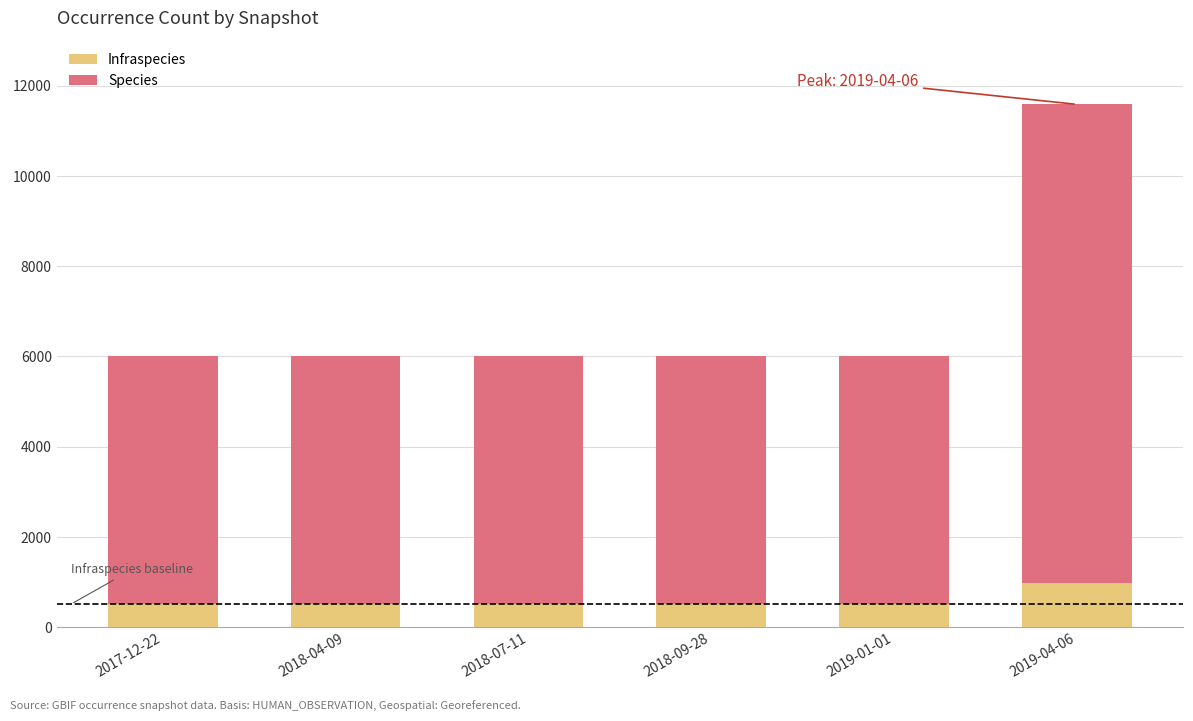

The value of Infraspecies at 2019-04-06 is 983. True or false?

True